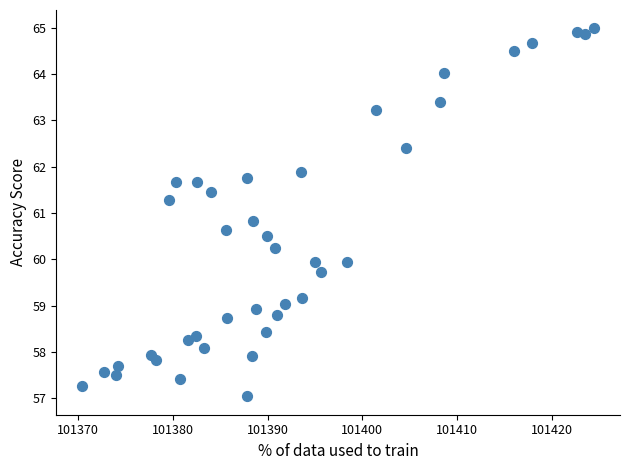

What is the range of X values (max minus min)?

54.1